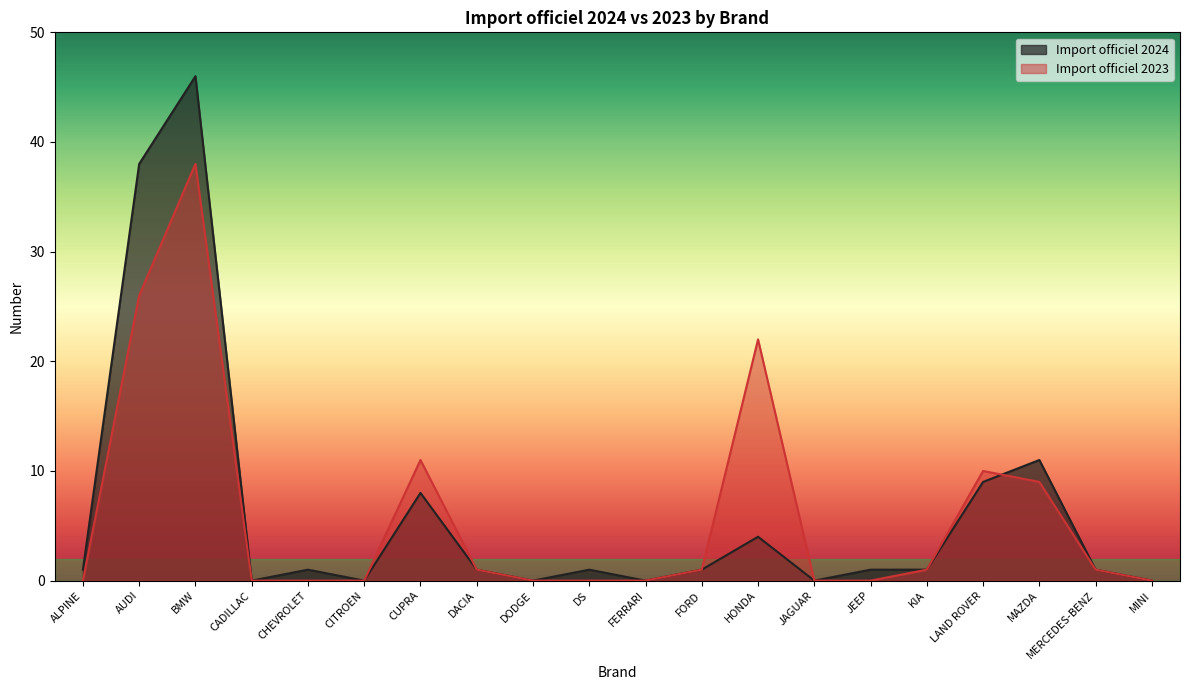

How many values in the Import officiel 2023 series are below 1?

10